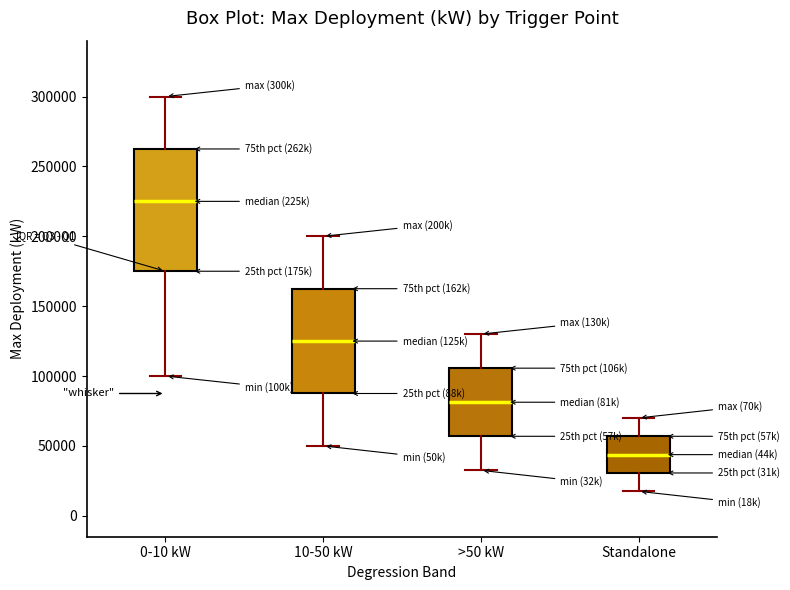

Reading left to right, read every box against the y-axis: the position of its median line, the range the box covers, and the ends of its whiskers. The values are not printed on the chart, so give them approximately, as read against the axis.

0-10 kW: median 225000, box 175000 to 265000, whiskers 100000 to 300000
10-50 kW: median 125000, box 90000 to 165000, whiskers 50000 to 200000
>50 kW: median 80000, box 55000 to 105000, whiskers 35000 to 130000
Standalone: median 45000, box 30000 to 55000, whiskers 20000 to 70000